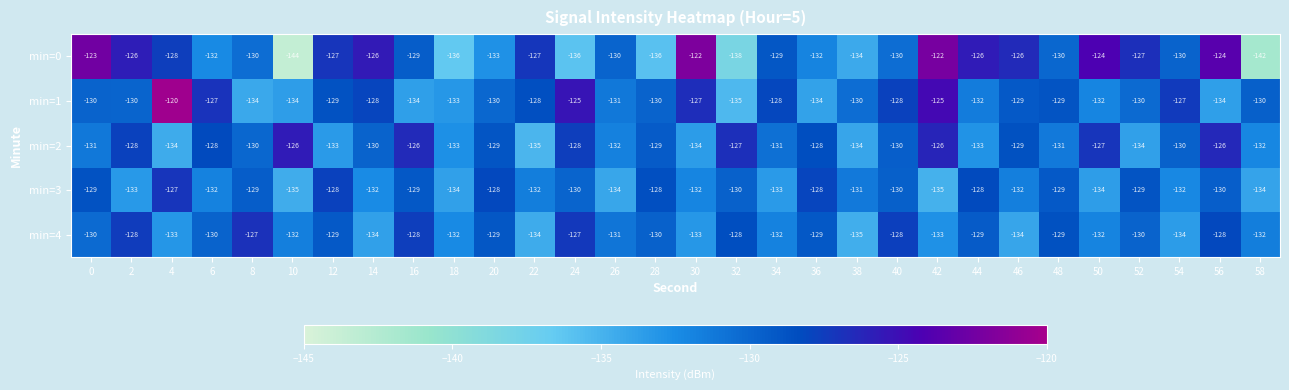

Which series has the largest range (max minus min)?

min=0